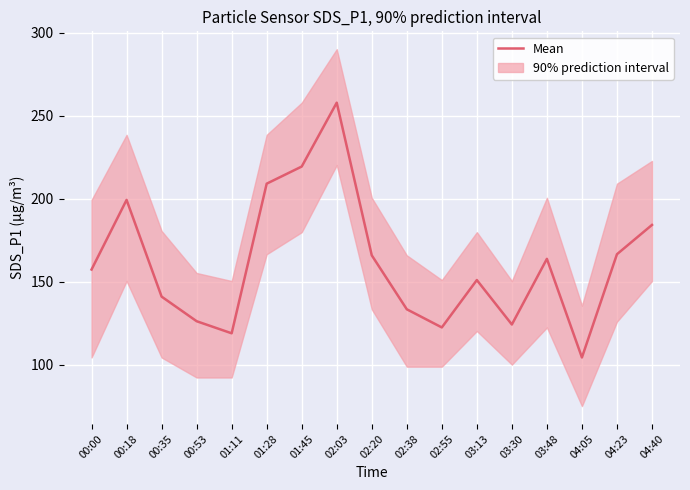

True or false: there are more than 0 points higher than both neighbors.

True